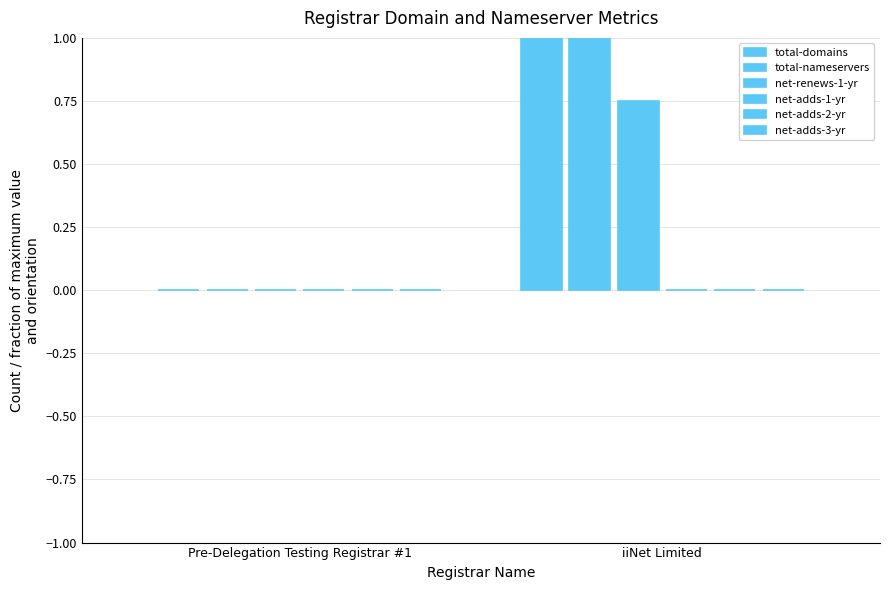

What is the difference between the highest and lowest values at iiNet Limited?

1.0